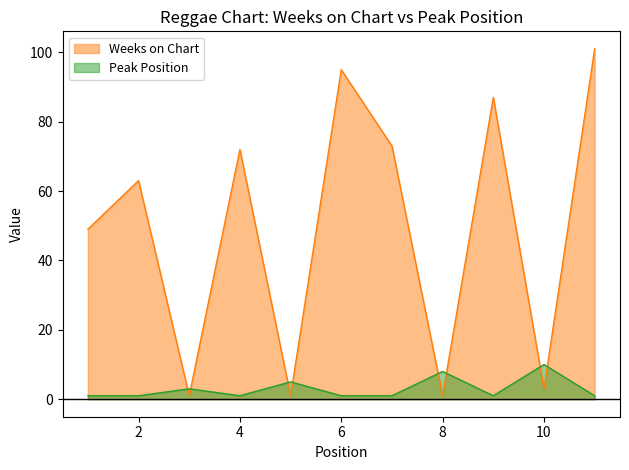

How many series are shown in this chart?

2